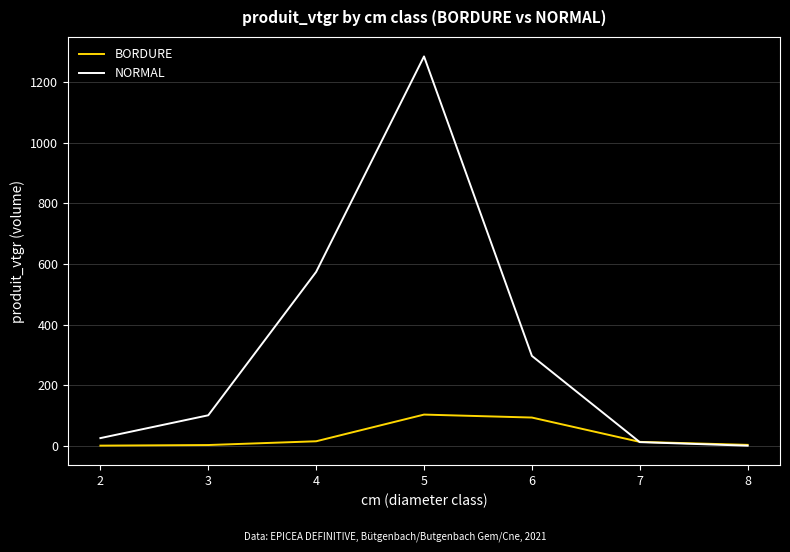

List the labels in order of NORMAL value, smallest first.

8, 7, 2, 3, 6, 4, 5